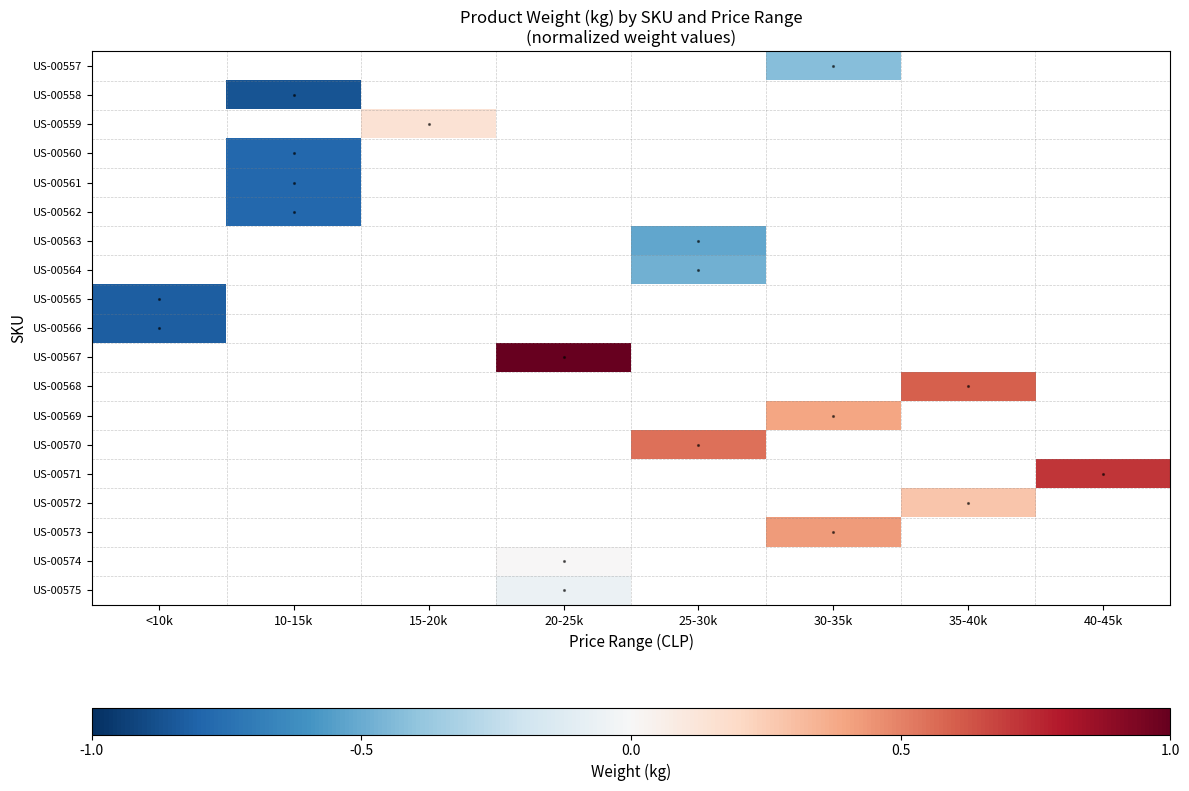

How many categories are shown in the chart?

8